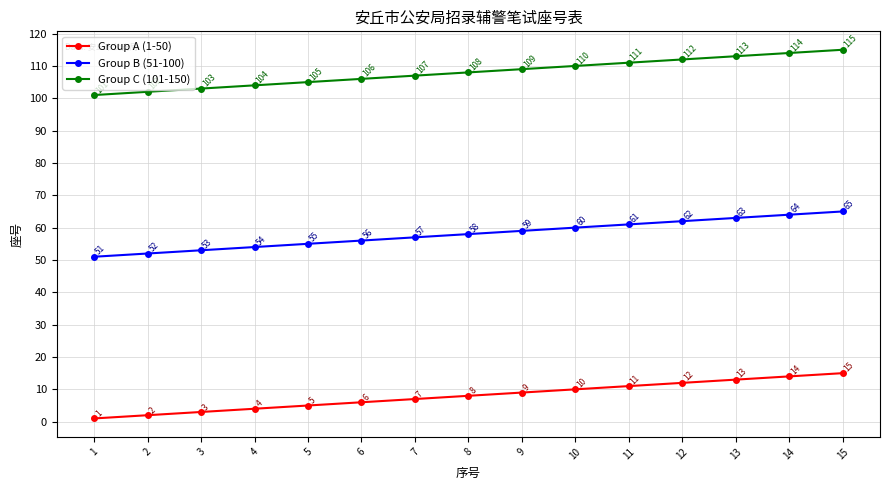

List the labels in order of Group B (51-100) value, smallest first.

1, 2, 3, 4, 5, 6, 7, 8, 9, 10, 11, 12, 13, 14, 15